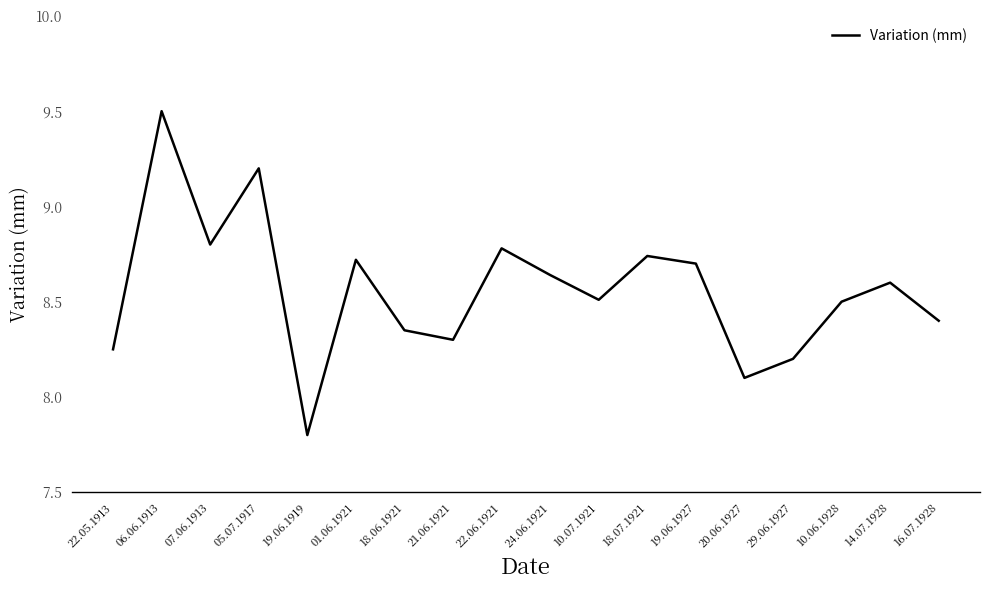

Where is the first local maximum?

06.06.1913